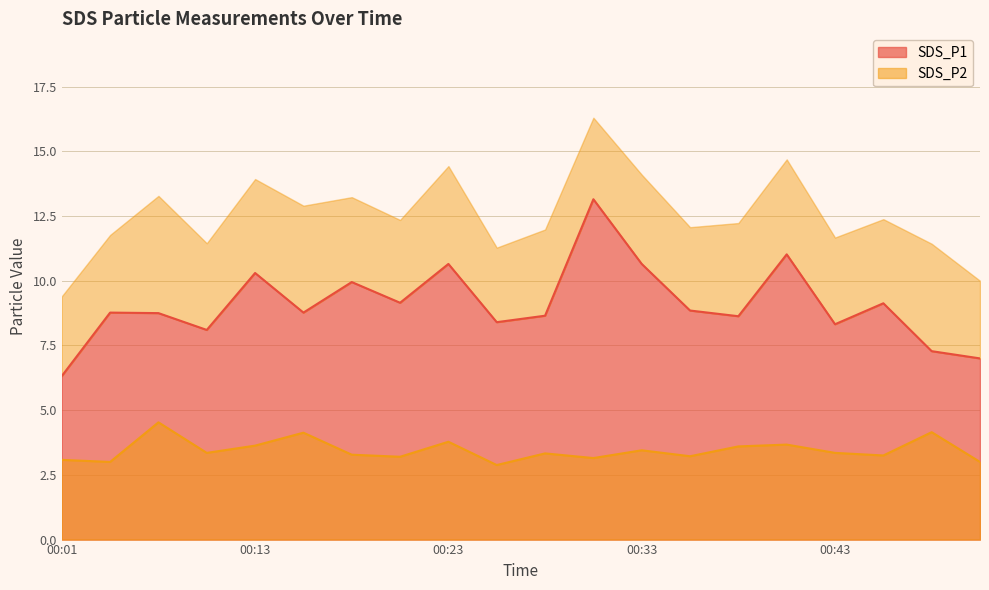

The value of SDS_P2 at 00:23 is 3.8. True or false?

True